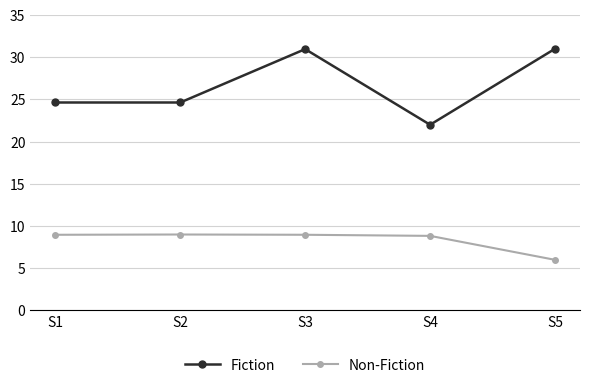

Does the chart display data point markers on the line(s)?

Yes